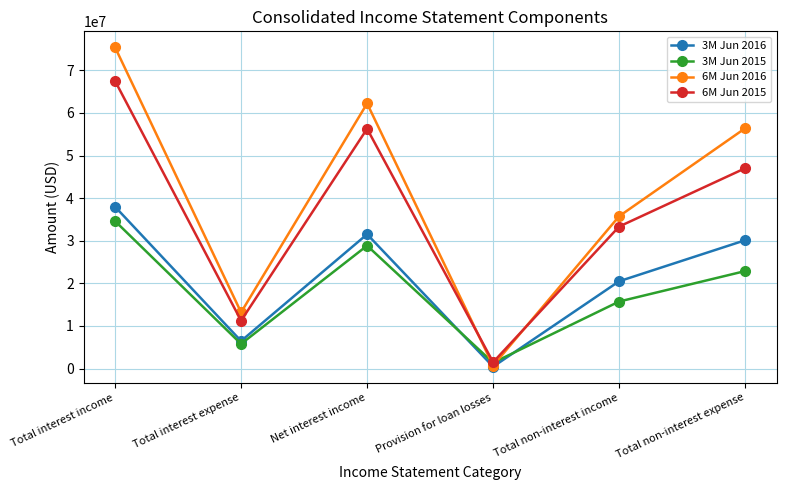

How many 6M Jun 2015 values are between 11232000 and 56289000?

4